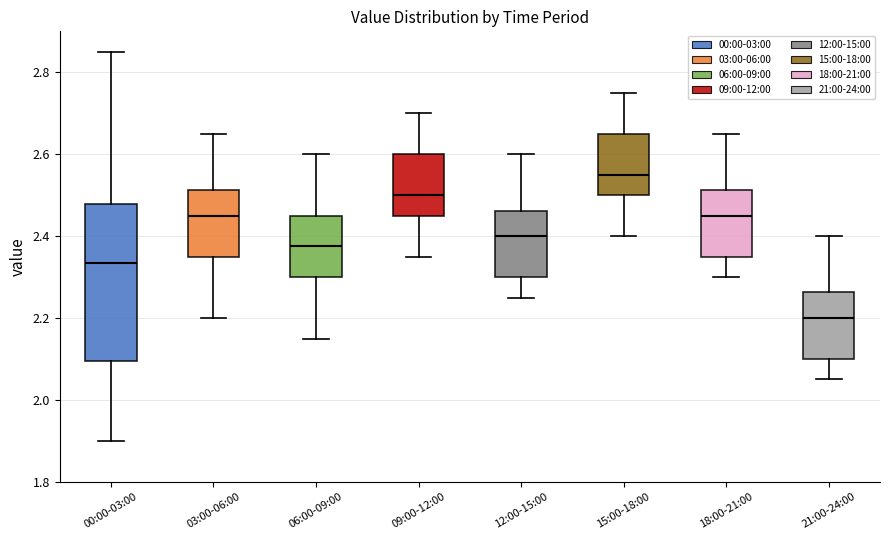

Where is the lower edge of the box for 09:00-12:00 on the y-axis? The values are not printed on the chart, so give them approximately, as read against the axis.

2.46